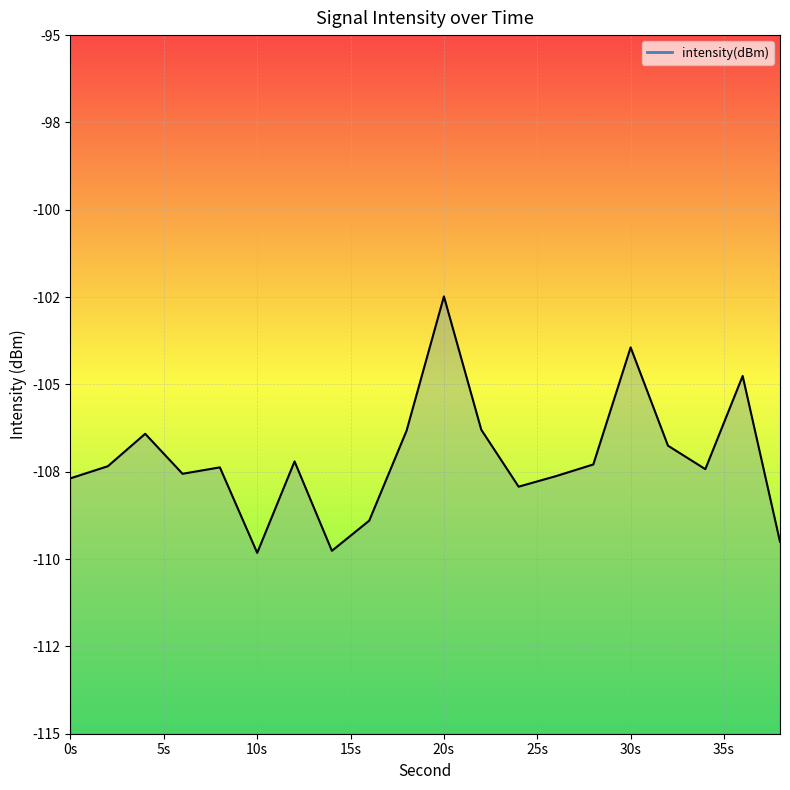

List the labels in order of value, largest first.

20, 30, 36, 22, 18, 4, 32, 12, 28, 2, 8, 34, 6, 26, 0, 24, 16, 38, 14, 10